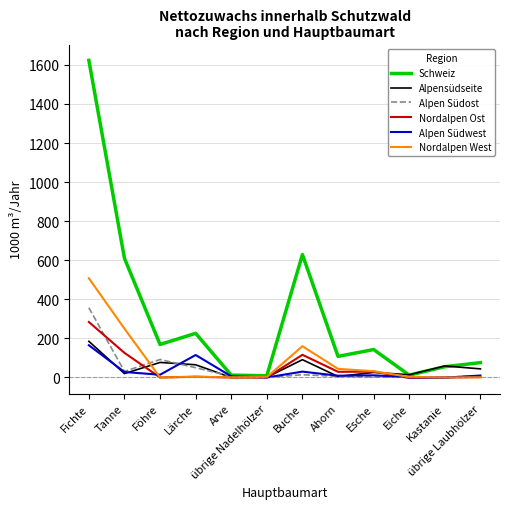

Where is the first local maximum for Schweiz?

Lärche